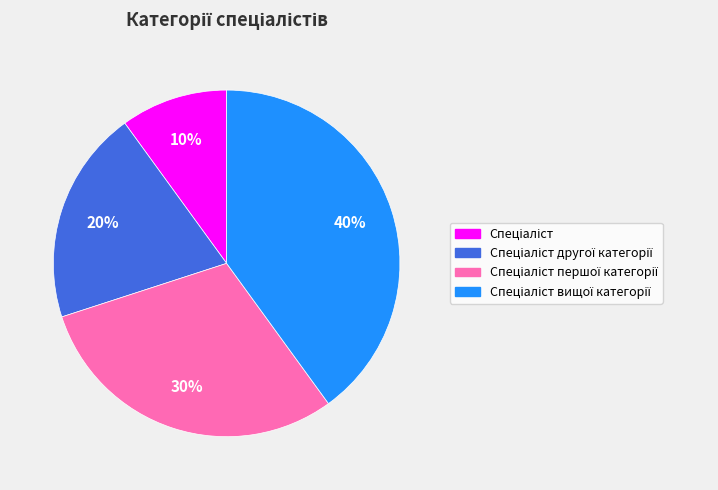

Is there a majority slice in this chart?

No